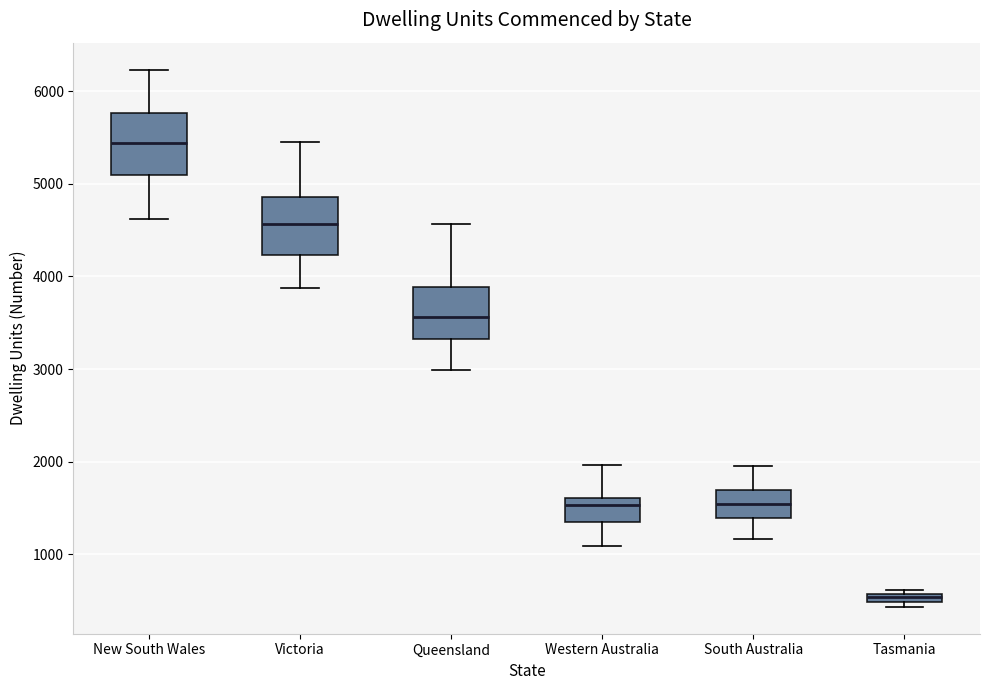

Which box has the highest median line?

New South Wales